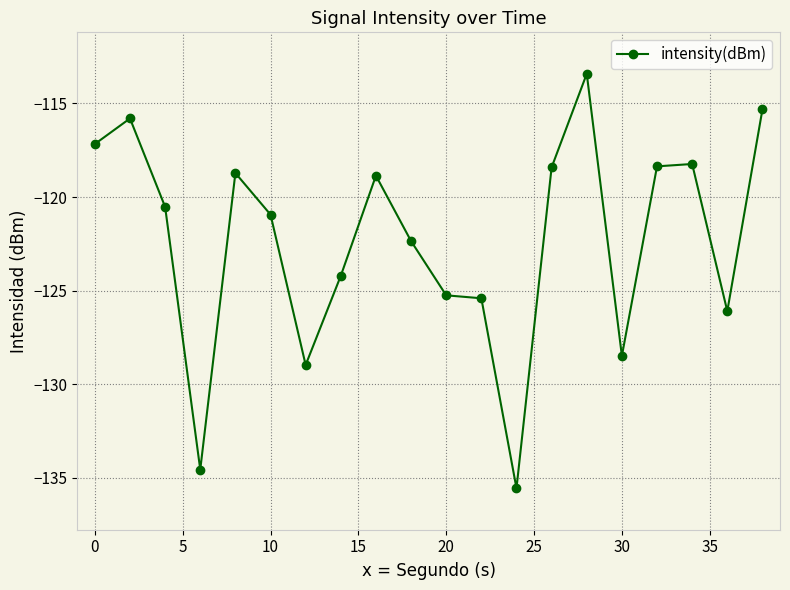

True or false: the data has more than 0 interior local peaks.

True